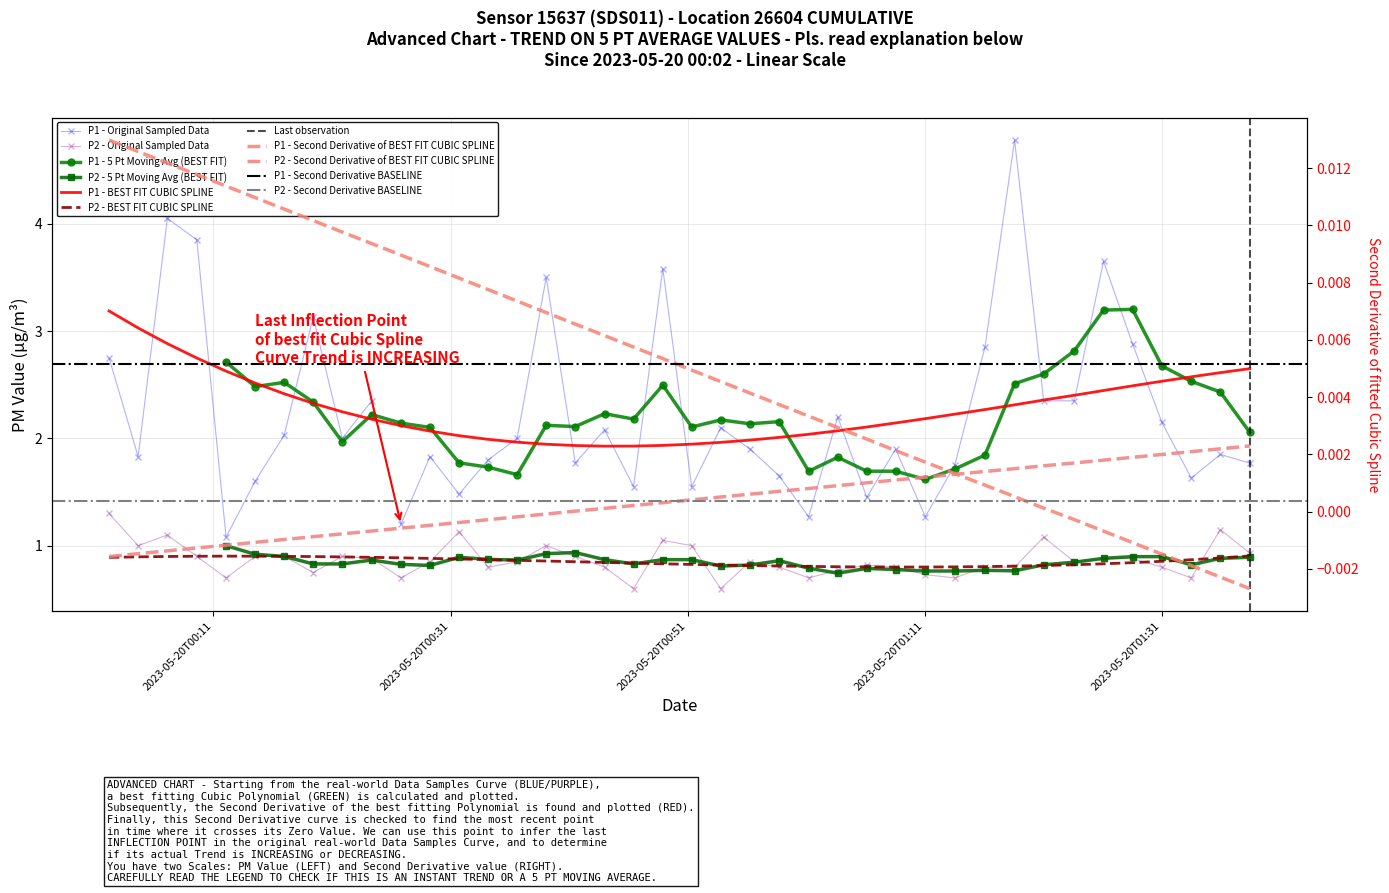

What is the difference between the maximum and second lowest values in the P1 series?

3.6